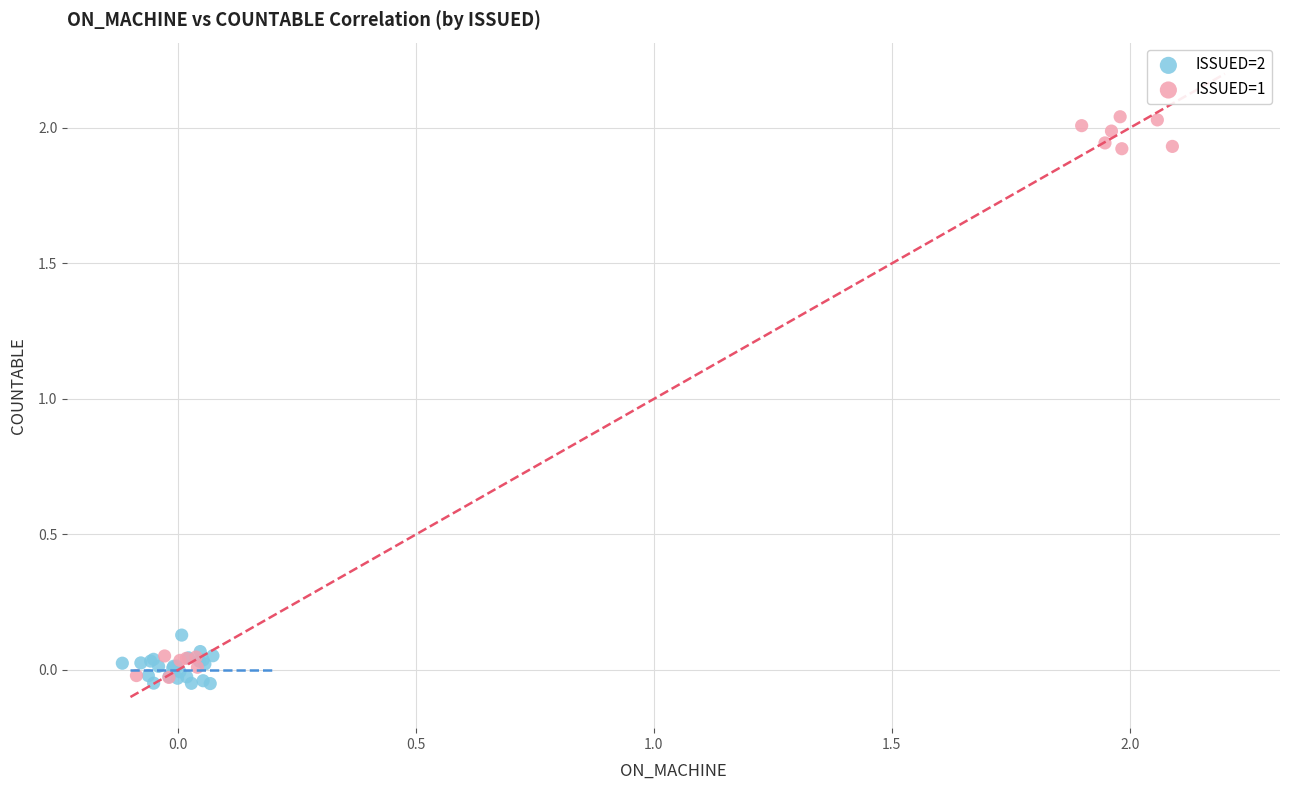

Which series contains the highest Y value?

ISSUED=1